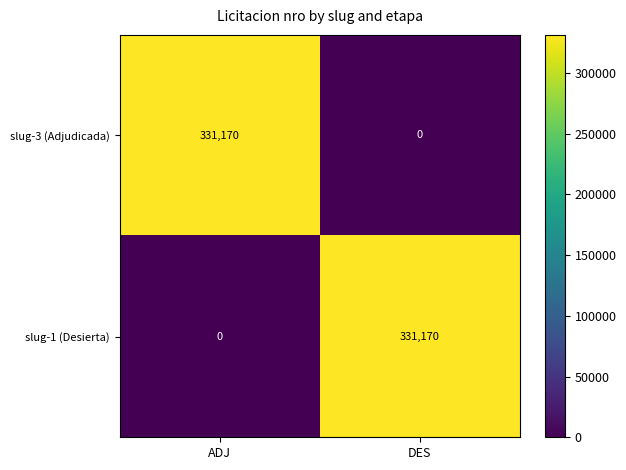

How many categories are shown in the chart?

2